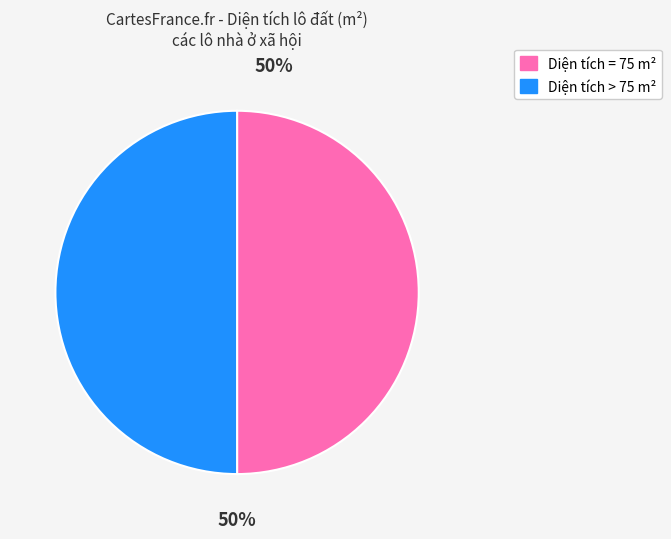

Do Diện tích > 75 m² and Diện tích = 75 m² together represent more than half of the pie?

Yes